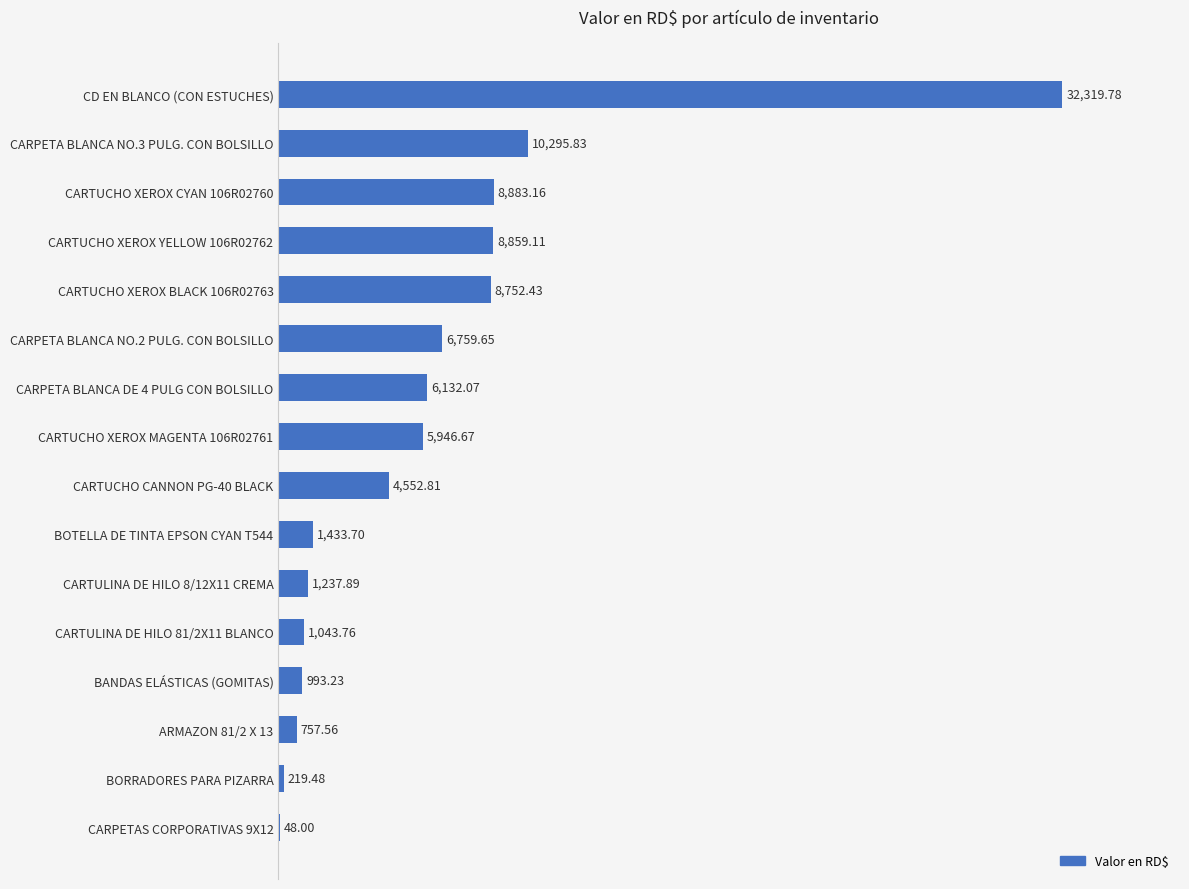

What is the change in value from CARTUCHO XEROX CYAN 106R02760 to CARTULINA DE HILO 81/2X11 BLANCO?

-7839.4